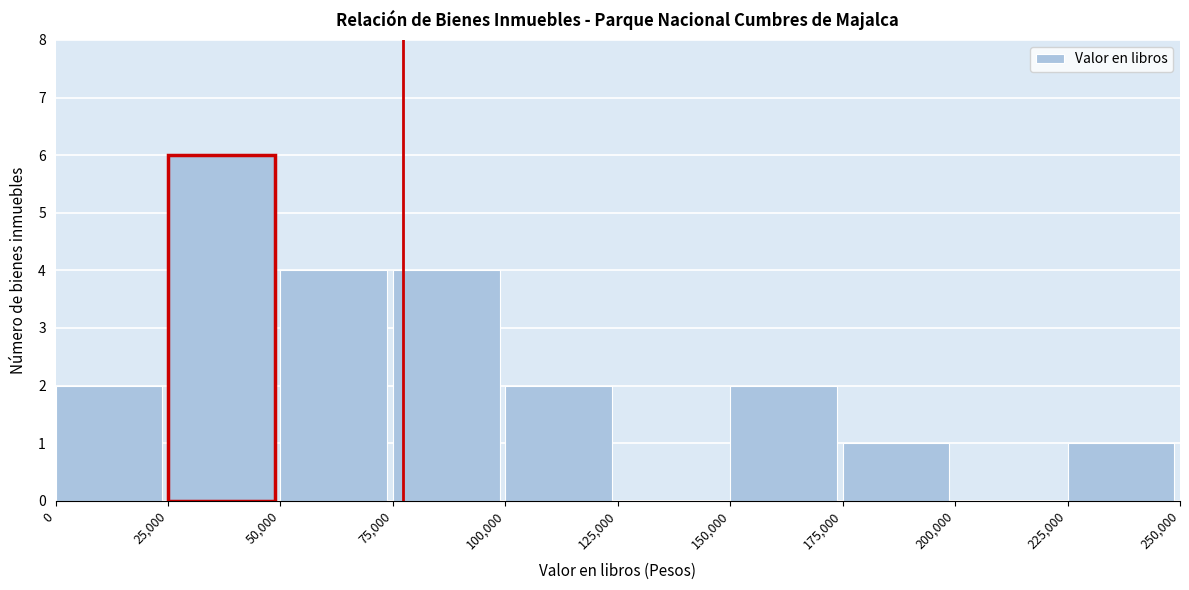

Reading left to right, transcribe this chart: for each bar, give the range it covers on the x-axis and its height. The values are not printed on the chart, so give them approximately, as read against the axis.

0 to 25,000: 2
25,000 to 50,000: 6
50,000 to 75,000: 4
75,000 to 100,000: 4
100,000 to 125,000: 2
125,000 to 150,000: 0
150,000 to 175,000: 2
175,000 to 200,000: 1
200,000 to 225,000: 0
225,000 to 250,000: 1